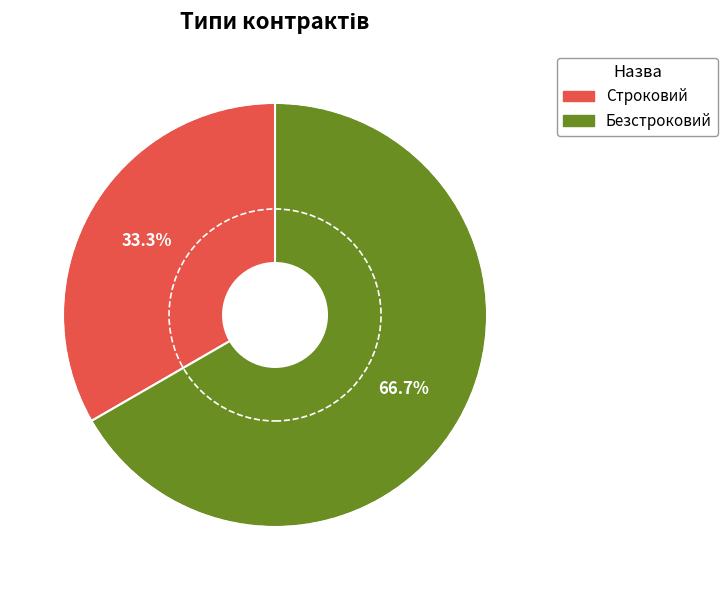

Between Строковий and Безстроковий, which is larger?

Безстроковий